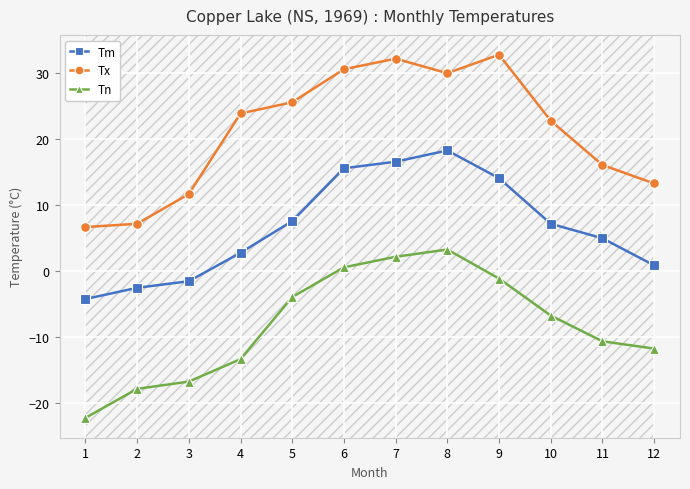

What is the difference between the second highest and minimum values in the Tx series?

25.5